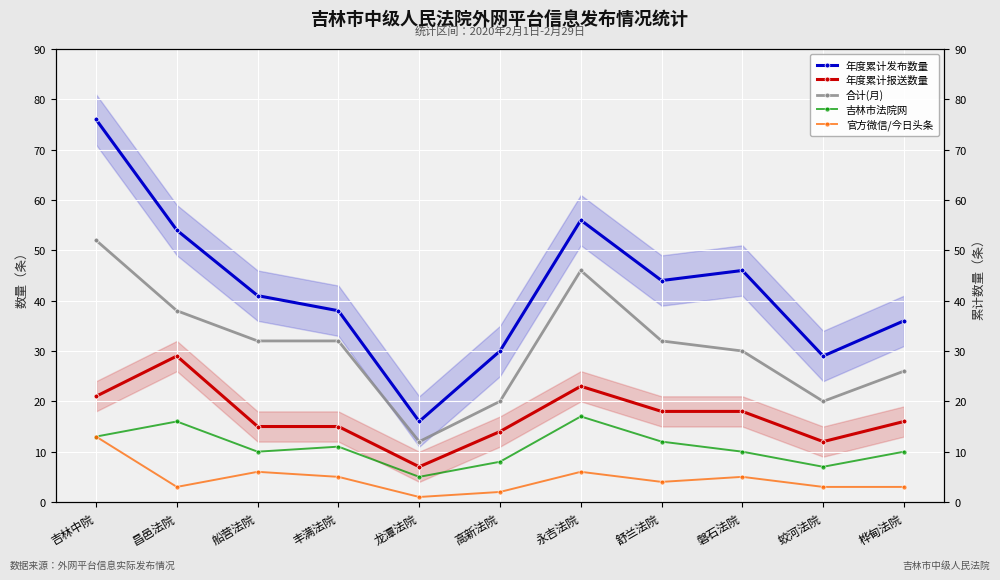

What is the value of the 吉林市法院网 point at the 6th from the left?

8